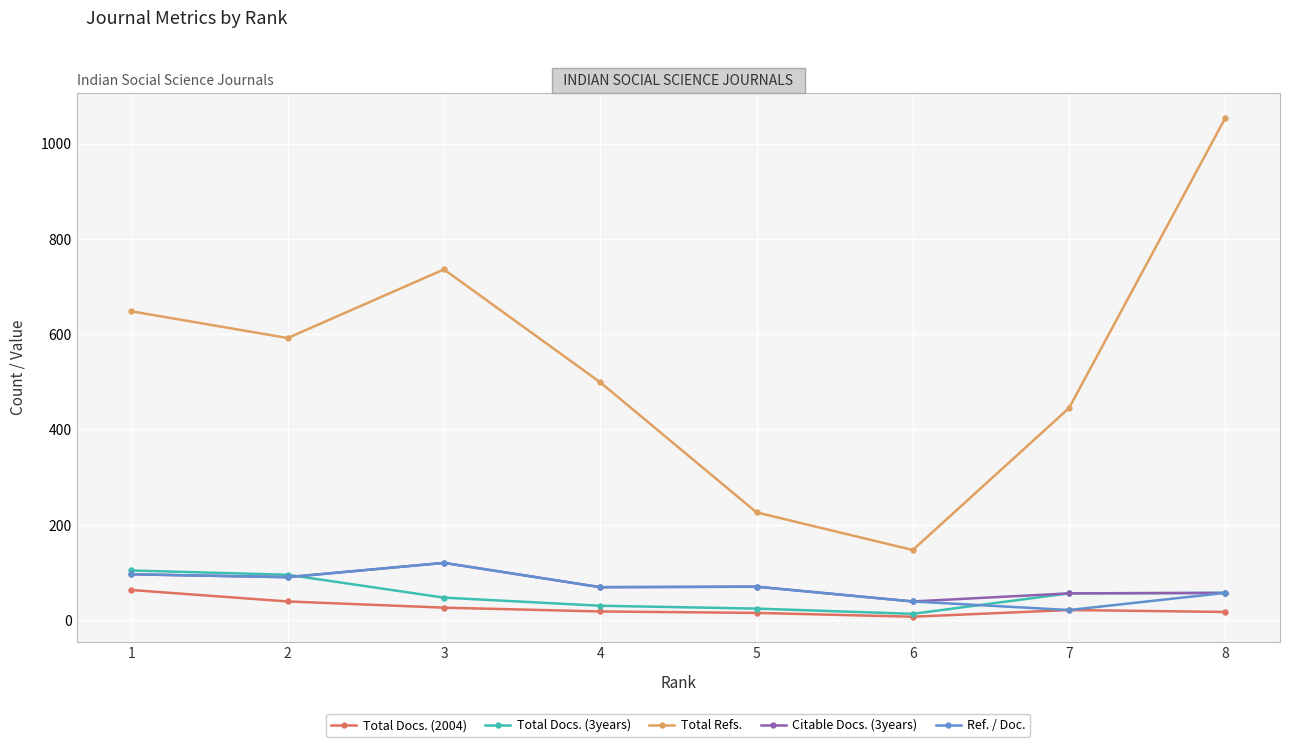

What is the value of the Citable Docs. (3years) point at the 4th from the left?

69